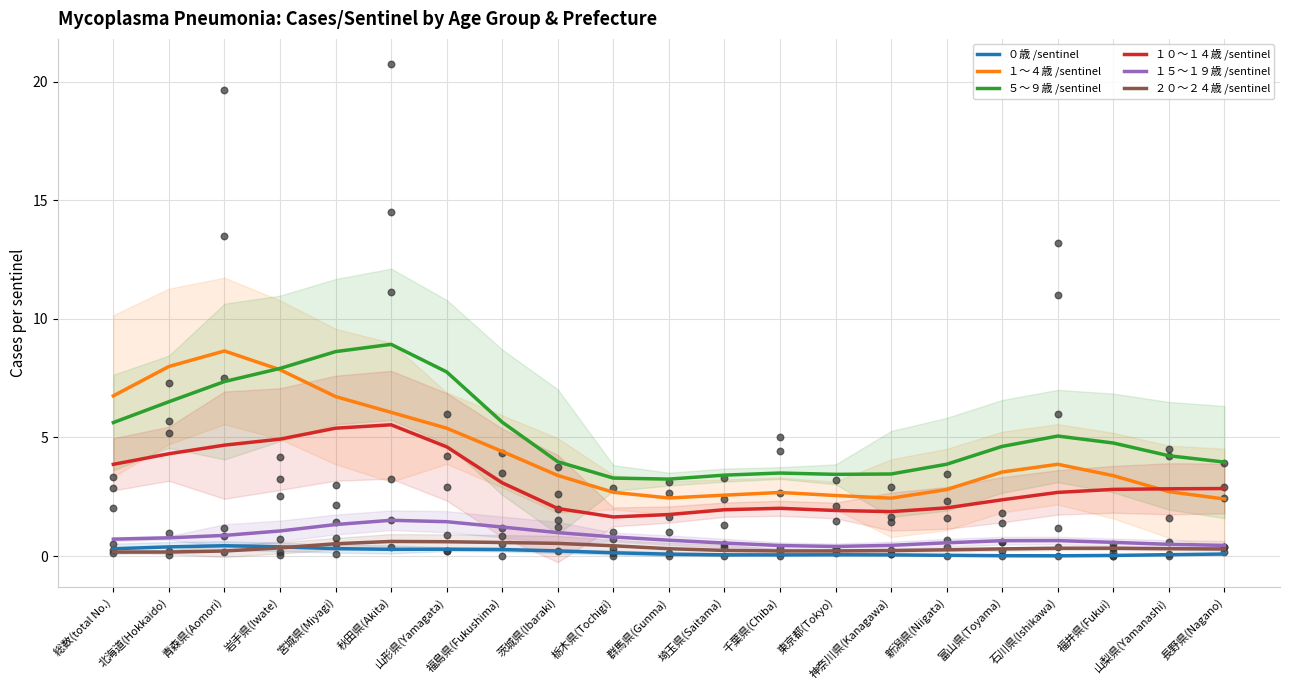

Which series has the largest total across all categories?

５～９歳 /sentinel